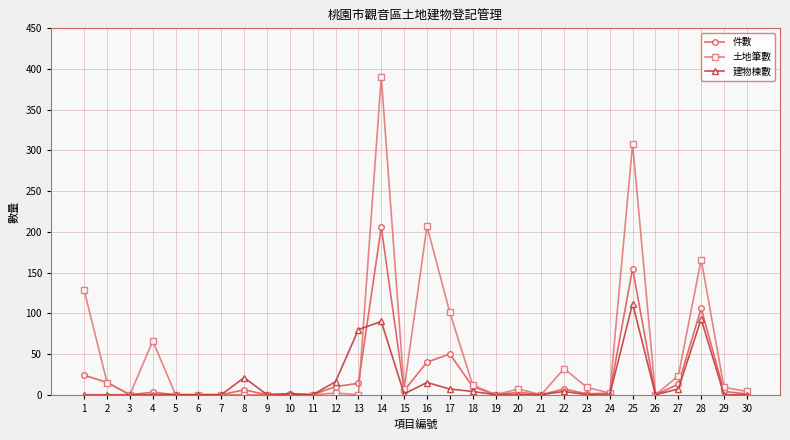

The 件數 series shows -105 at 11. True or false?

False